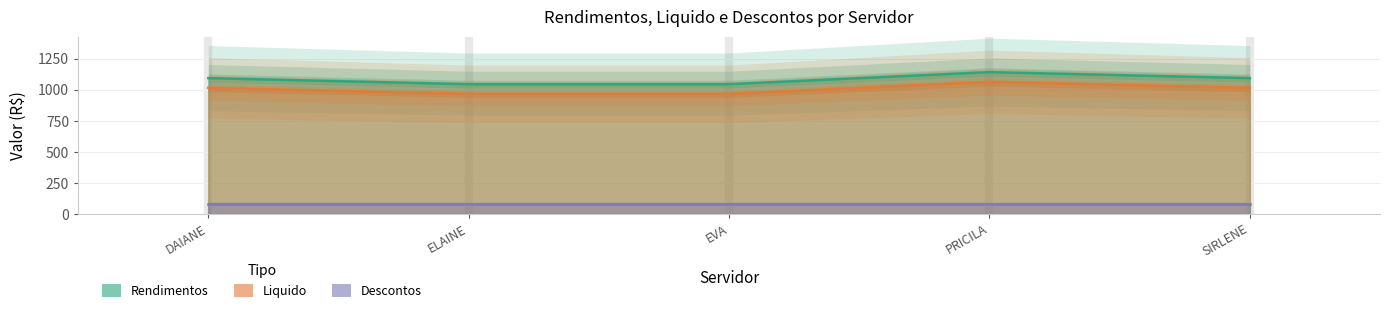

What is the maximum value shown in the chart?

1142.2